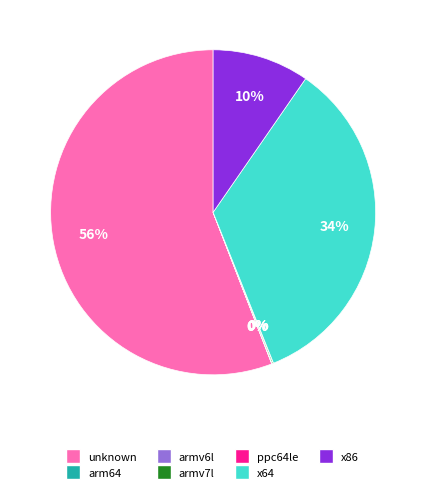

Which category has the biggest portion of the pie?

unknown